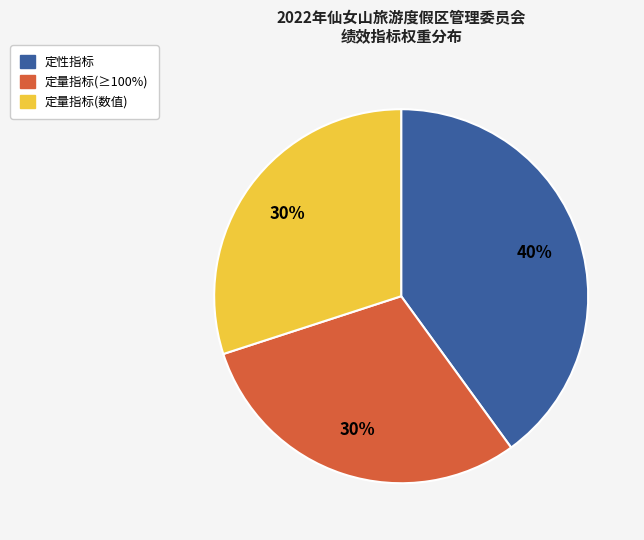

To the nearest percent, what is the average slice percentage?

33%